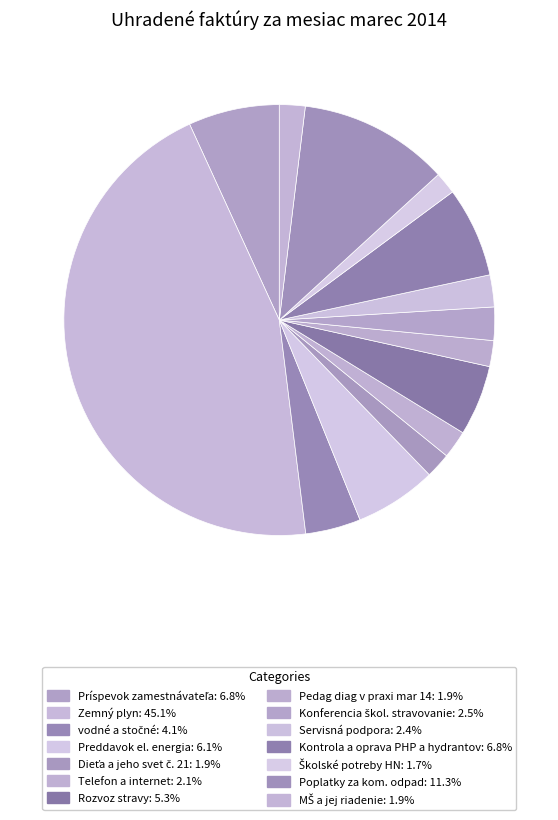

Count the number of slices in the pie.

14